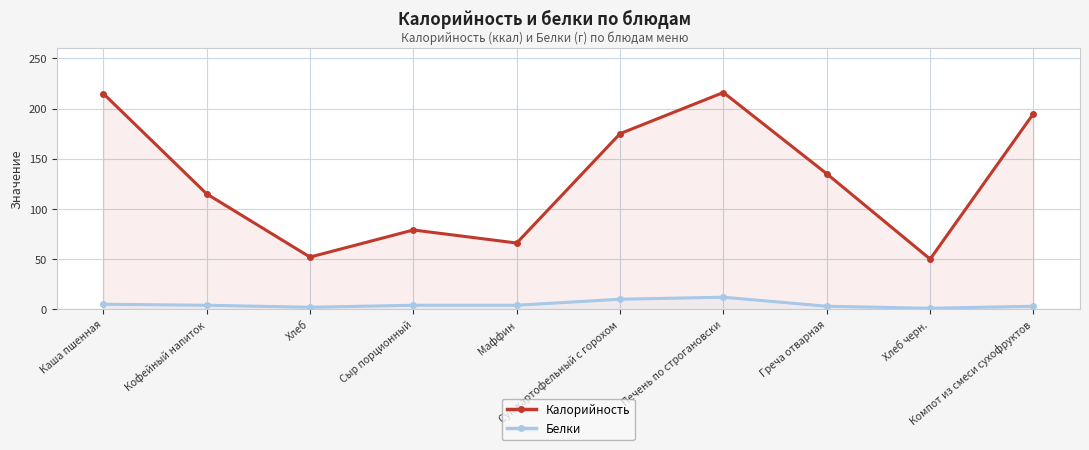

At how many categories does at least one series exceed 72?

7